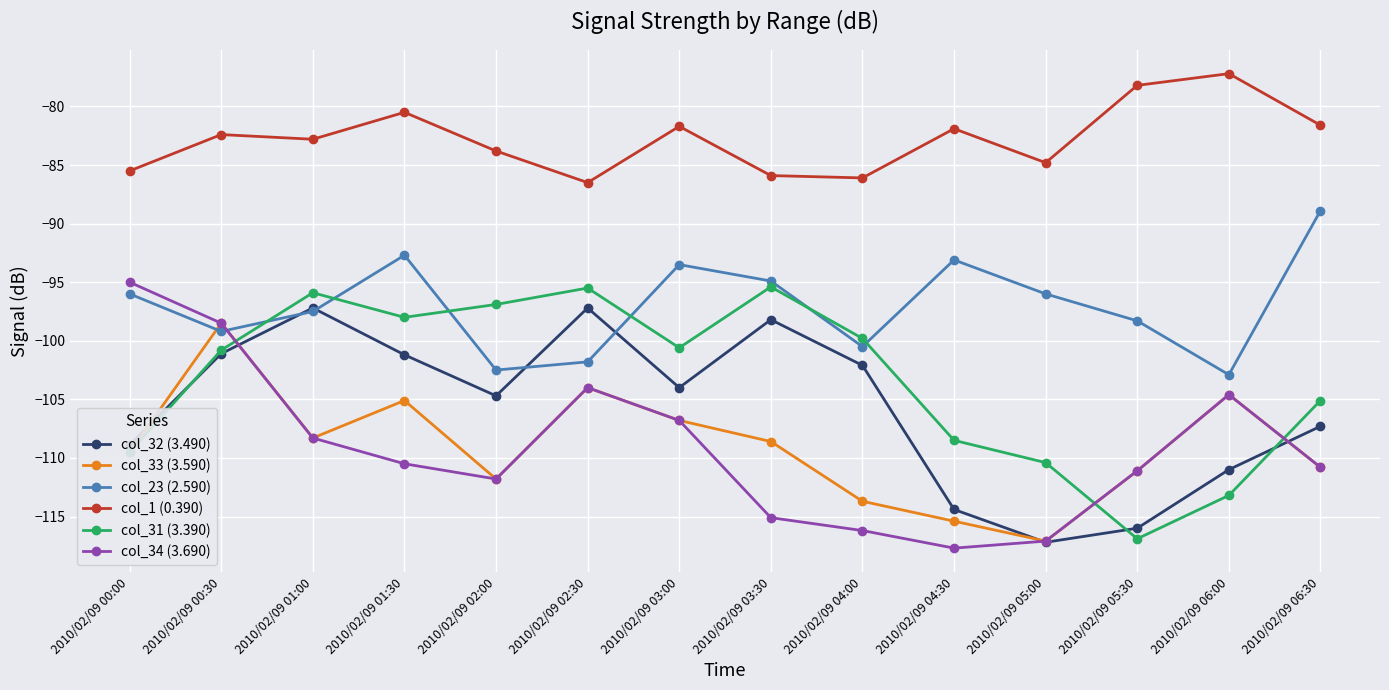

True or false: col_1 (0.390) and col_31 (3.390) cross at least once.

False